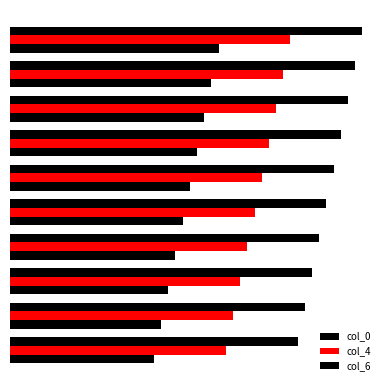

Count the col_4 values in the range 32 to 37.

6